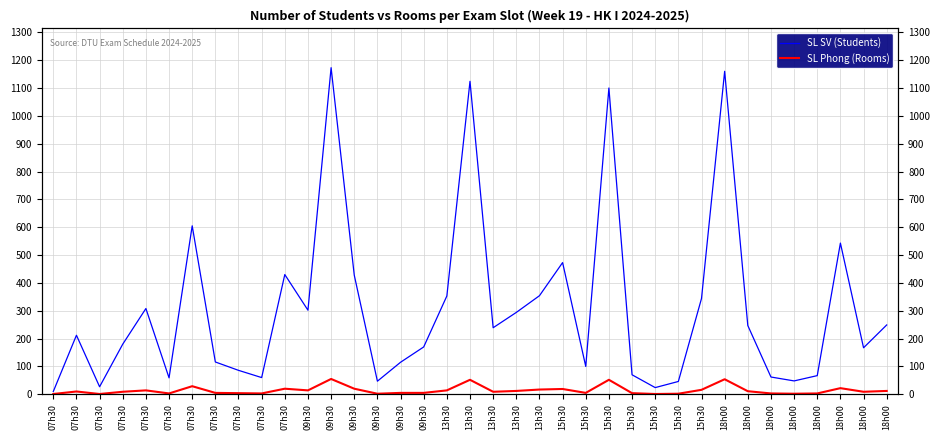

In SL Phong (Rooms), how many points are higher than both neighbors (excluding endpoints)?

10